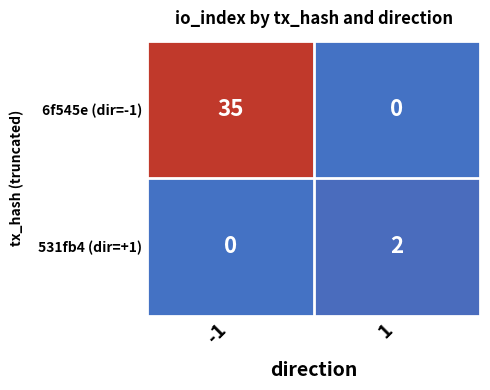

Reading left to right, extract all data points from this chart.

6f545e (dir=-1): 35	0
531fb4 (dir=+1): 0	2